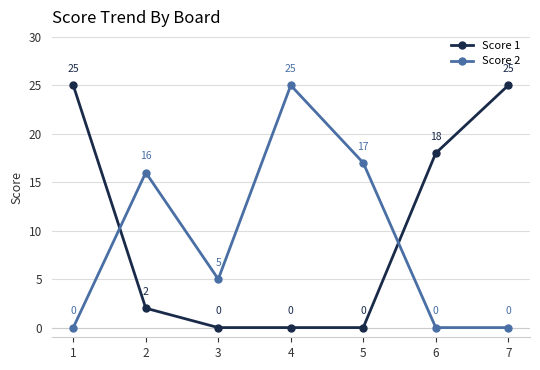

How many lines are shown in the chart?

2